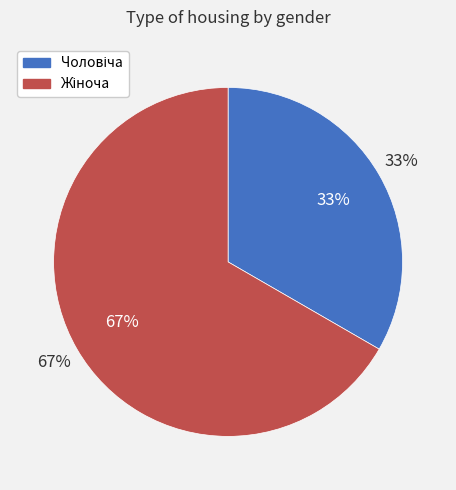

Is the sum of Жіноча and Чоловіча greater than half?

Yes